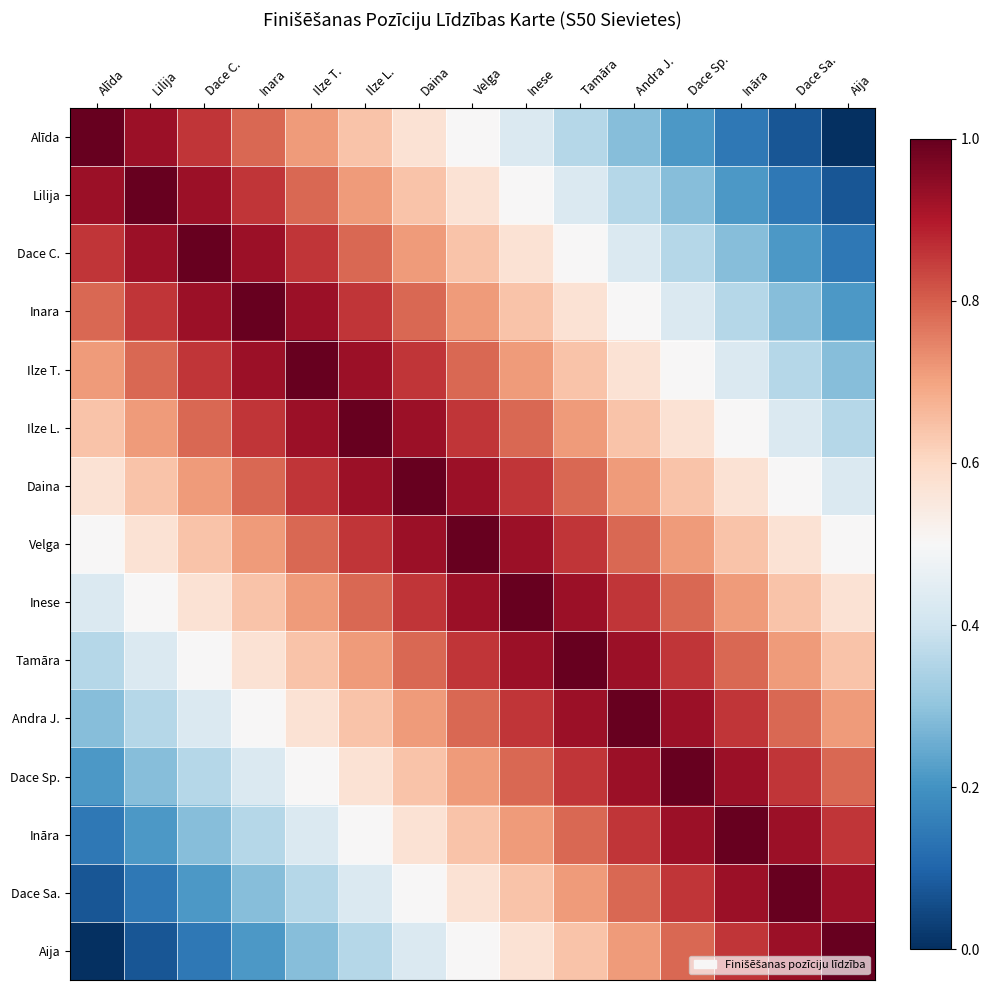

What is the total value across all series at Andra J.?

10.4